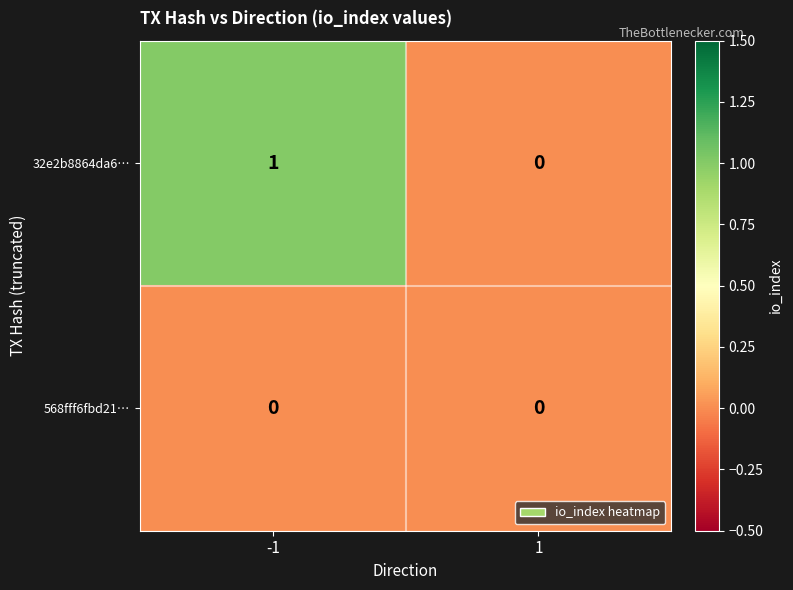

The 32e2b8864da6… series shows 2 at -1. True or false?

False